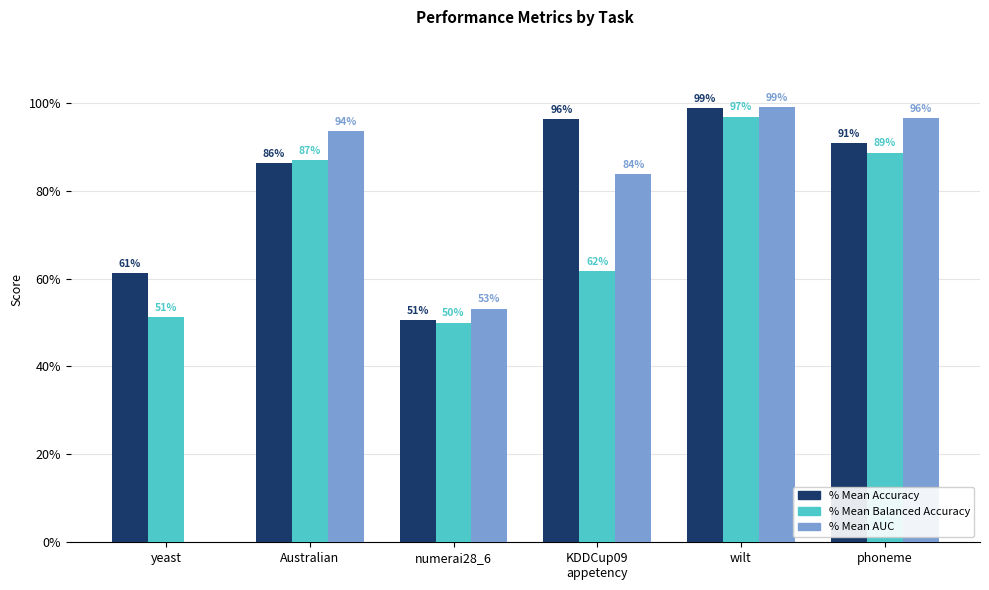

Between yeast and phoneme, which series saw the biggest shift?

% Mean AUC